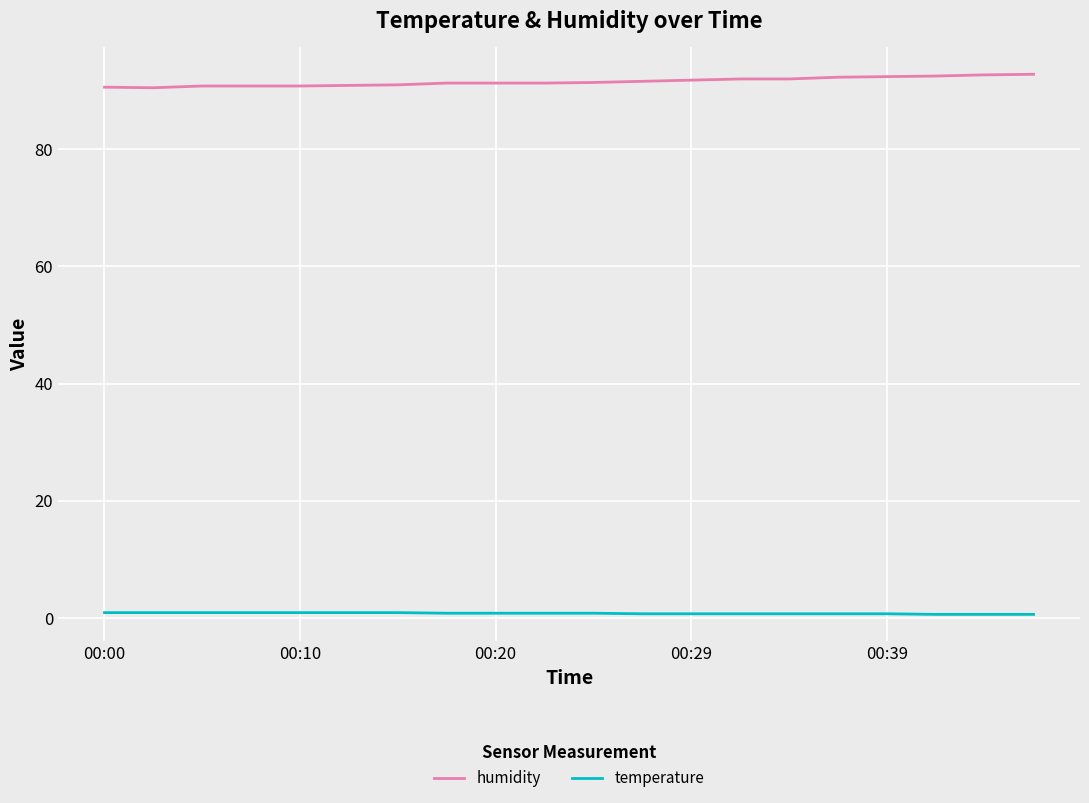

What is the minimum value for humidity?

90.5